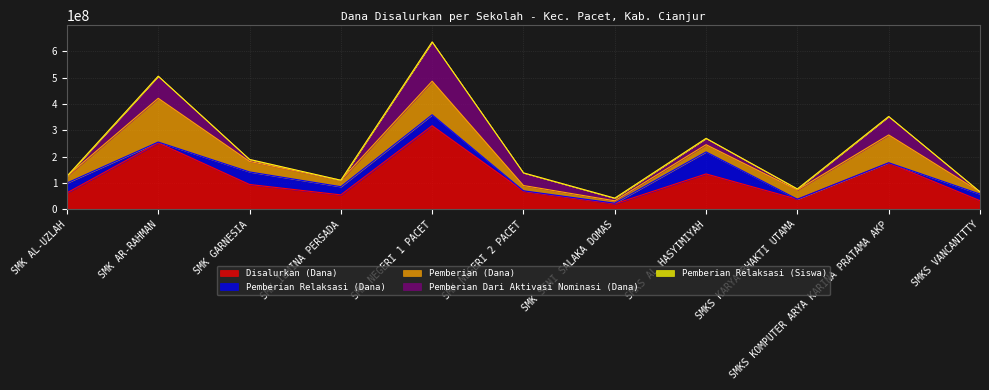

Reading left to right, list all the values displayed in this chart.

Disalurkan (Dana): SMK AL-UZLAH=63000000	SMK AR-RAHMAN=253000000	SMK GARNESIA=95000000	SMK ILMINA PERSADA=55500000	SMK NEGERI 1 PACET=318000000	SMK NEGERI 2 PACET=69500000	SMK SENI SALAKA DOMAS=21500000	SMKS AL HASYIMIYAH=135000000	SMKS KARYA BHAKTI UTAMA=39000000	SMKS KOMPUTER ARYA KARINA PRATAMA AKP=176500000	SMKS VANCANITTY=33500000
Pemberian Relaksasi (Dana): SMK AL-UZLAH=37500000	SMK AR-RAHMAN=3000000	SMK GARNESIA=47500000	SMK ILMINA PERSADA=31000000	SMK NEGERI 1 PACET=41500000	SMK NEGERI 2 PACET=1500000	SMK SENI SALAKA DOMAS=2500000	SMKS AL HASYIMIYAH=83500000	SMKS KARYA BHAKTI UTAMA=0	SMKS KOMPUTER ARYA KARINA PRATAMA AKP=1000000	SMKS VANCANITTY=25000000
Pemberian (Dana): SMK AL-UZLAH=25500000	SMK AR-RAHMAN=166000000	SMK GARNESIA=40000000	SMK ILMINA PERSADA=24500000	SMK NEGERI 1 PACET=127500000	SMK NEGERI 2 PACET=20000000	SMK SENI SALAKA DOMAS=9000000	SMKS AL HASYIMIYAH=27500000	SMKS KARYA BHAKTI UTAMA=35000000	SMKS KOMPUTER ARYA KARINA PRATAMA AKP=105500000	SMKS VANCANITTY=8500000
Pemberian Dari Aktivasi Nominasi (Dana): SMK AL-UZLAH=0	SMK AR-RAHMAN=84000000	SMK GARNESIA=7500000	SMK ILMINA PERSADA=0	SMK NEGERI 1 PACET=149000000	SMK NEGERI 2 PACET=48000000	SMK SENI SALAKA DOMAS=10000000	SMKS AL HASYIMIYAH=24000000	SMKS KARYA BHAKTI UTAMA=4000000	SMKS KOMPUTER ARYA KARINA PRATAMA AKP=70000000	SMKS VANCANITTY=0
Pemberian Relaksasi (Siswa): SMK AL-UZLAH=38	SMK AR-RAHMAN=4	SMK GARNESIA=49	SMK ILMINA PERSADA=44	SMK NEGERI 1 PACET=43	SMK NEGERI 2 PACET=3	SMK SENI SALAKA DOMAS=3	SMKS AL HASYIMIYAH=105	SMKS KARYA BHAKTI UTAMA=0	SMKS KOMPUTER ARYA KARINA PRATAMA AKP=2	SMKS VANCANITTY=25